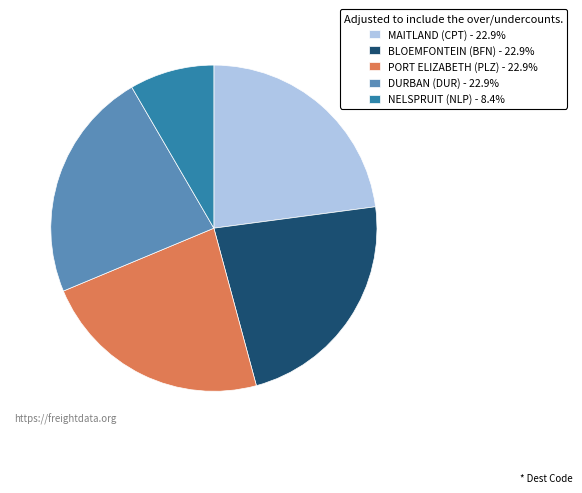

What is the ratio of the value at BLOEMFONTEIN (BFN) - 22.9% to the value at MAITLAND (CPT) - 22.9%?

1.0